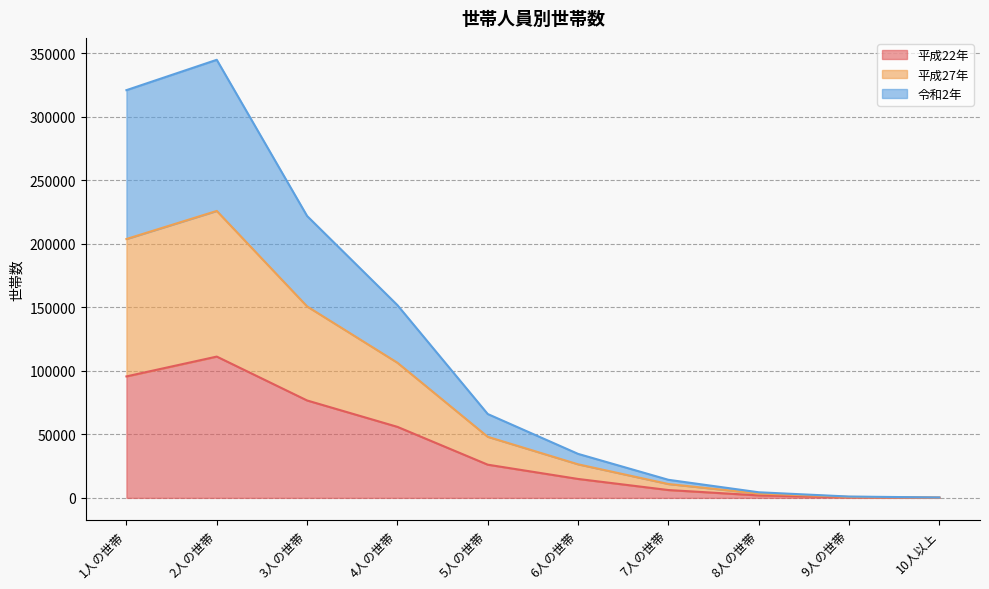

What is the difference between the 平成22年 values at 5人の世帯 and 2人の世帯?

85079